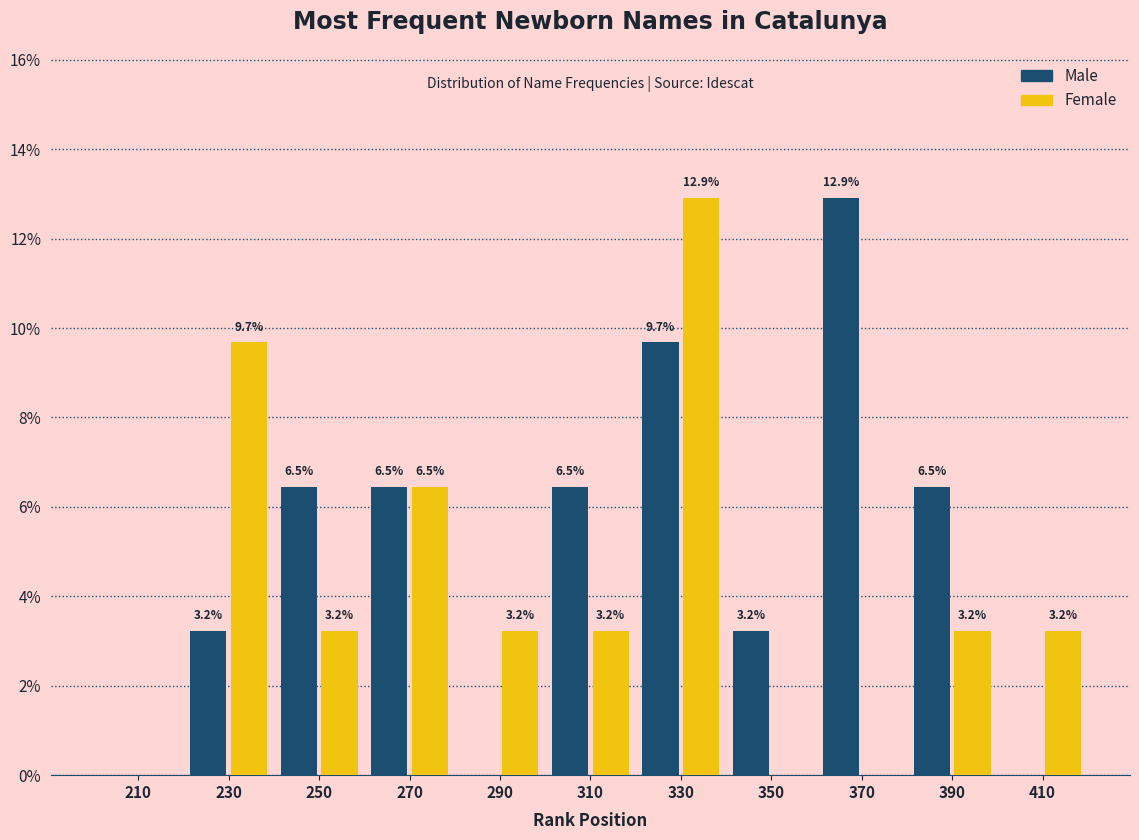

In the Male series, which range on the x-axis has the tallest bar?

360 to 380